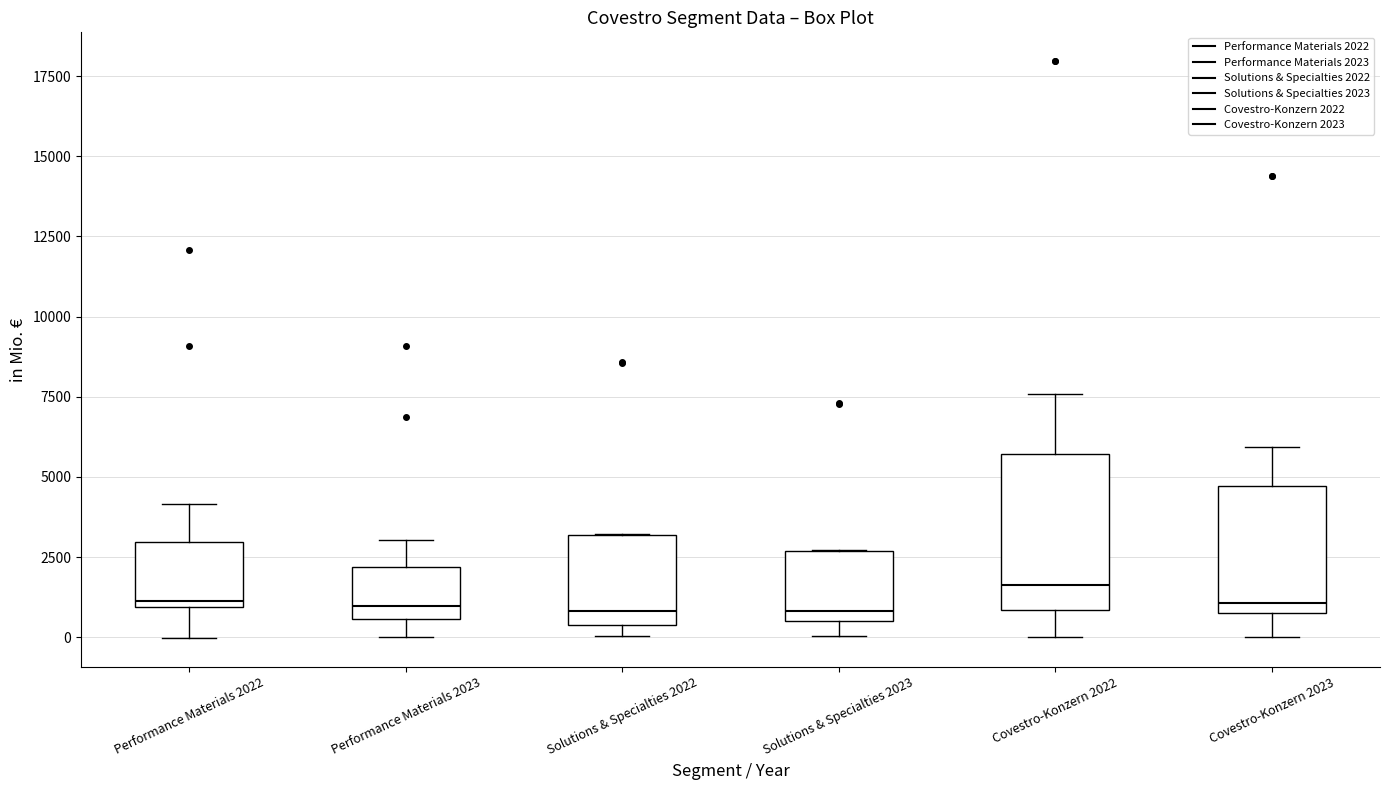

Reading left to right, read every box against the y-axis: the position of its median line, the range the box covers, and the ends of its whiskers. The values are not printed on the chart, so give them approximately, as read against the axis.

Performance Materials 2022: median 1000 (just above the box's lower edge), box 1000 to 3000, whiskers 0 to 4000
Performance Materials 2023: median 1000, box 500 to 2000, whiskers 0 to 3000
Solutions & Specialties 2022: median 1000, box 500 to 3000, whiskers 0 to 3000
Solutions & Specialties 2023: median 1000, box 500 to 2500, whiskers 0 to 2500
Covestro-Konzern 2022: median 1500, box 1000 to 5500, whiskers 0 to 7500
Covestro-Konzern 2023: median 1000 (just above the box's lower edge), box 1000 to 4500, whiskers 0 to 6000